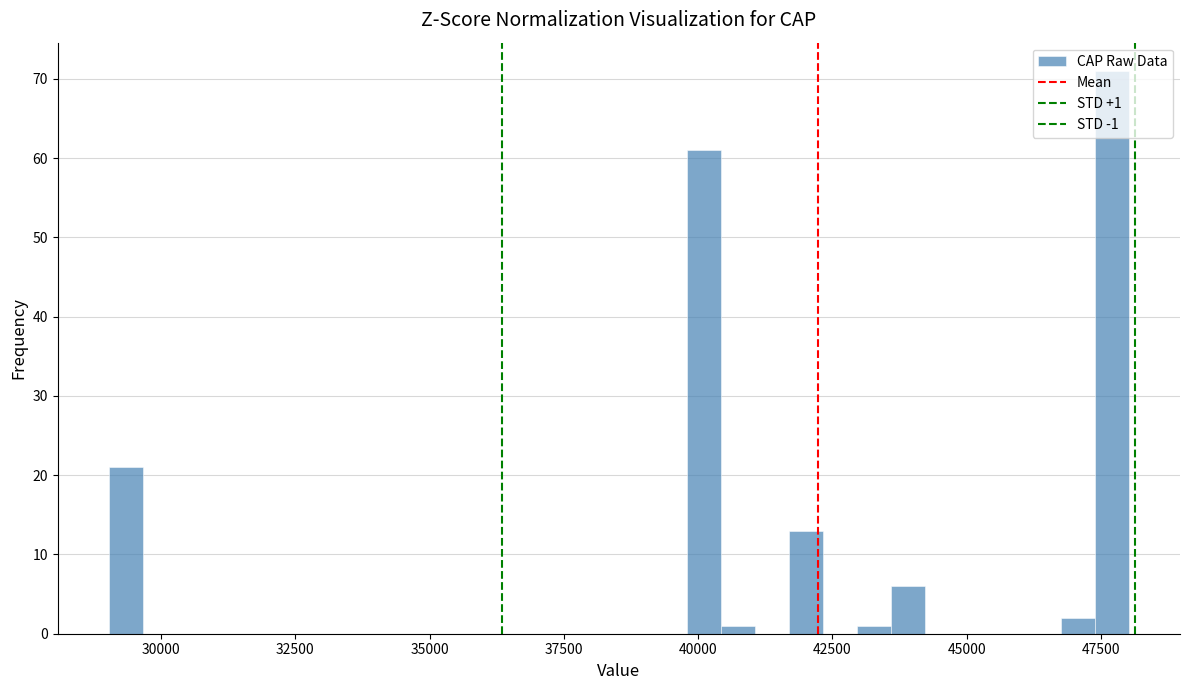

Read against the x-axis, roughly where is the centre of the tallest bar?

47500